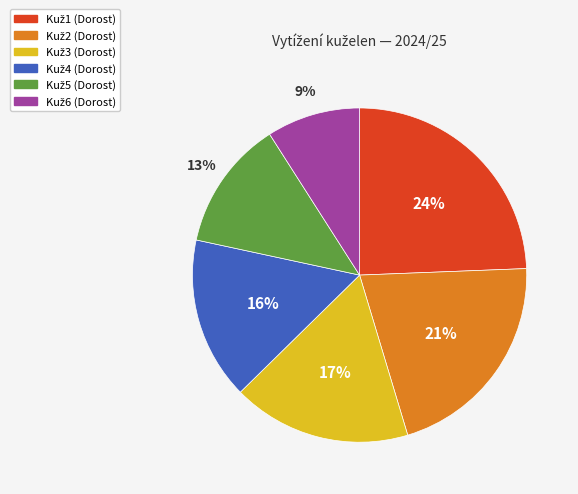

To the nearest percent, what is the average slice percentage?

17%